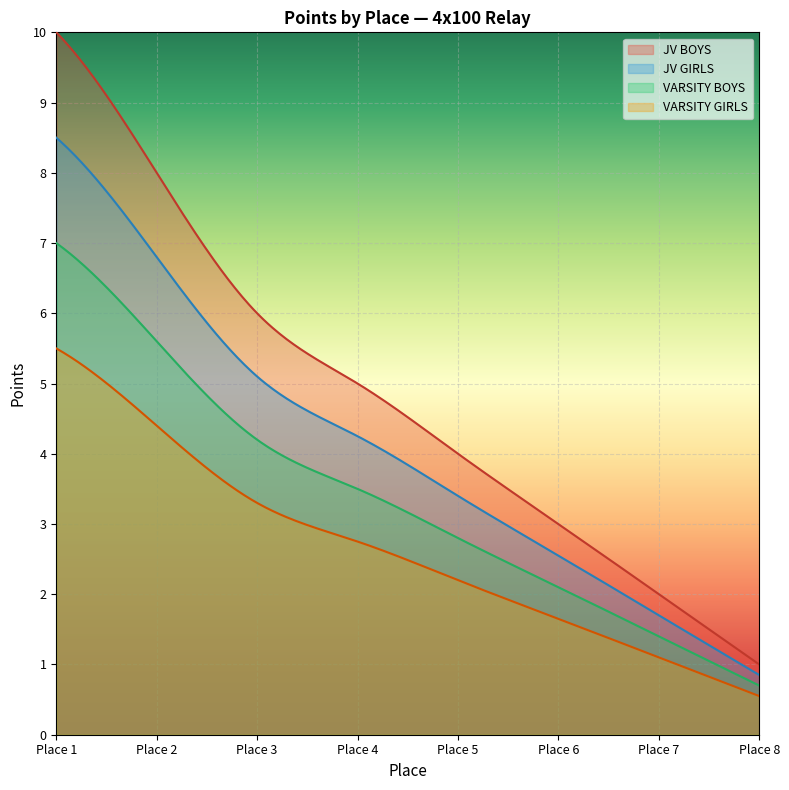

The value of VARSITY BOYS at Place 6 is 3. True or false?

False